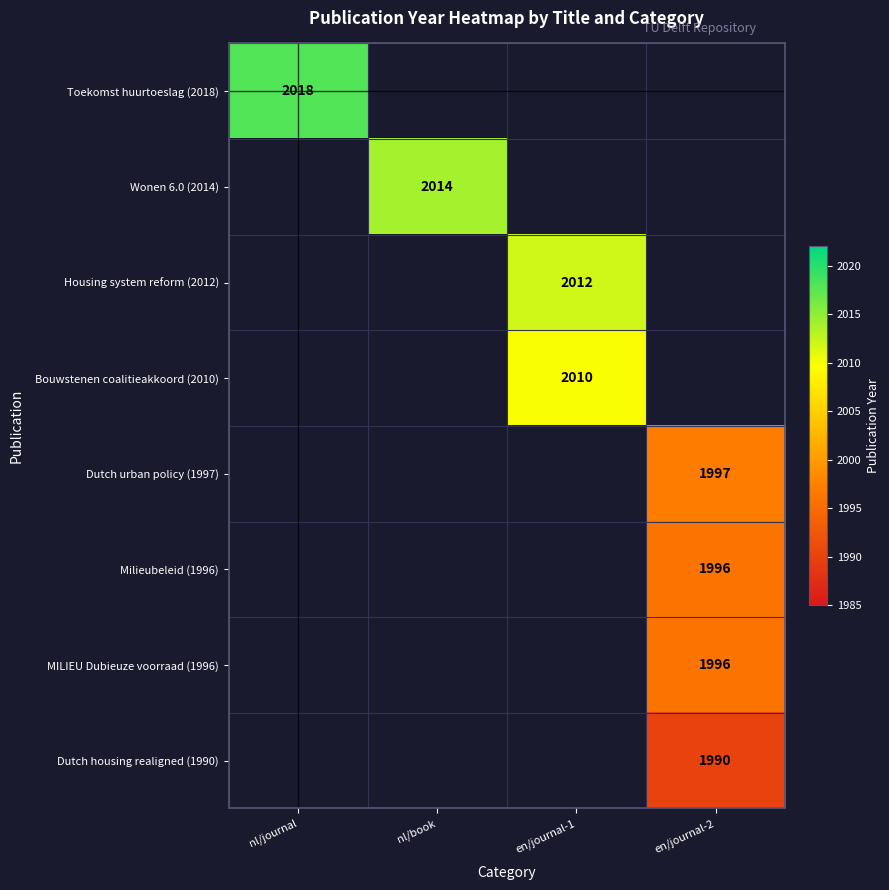

How many categories are shown in the chart?

4